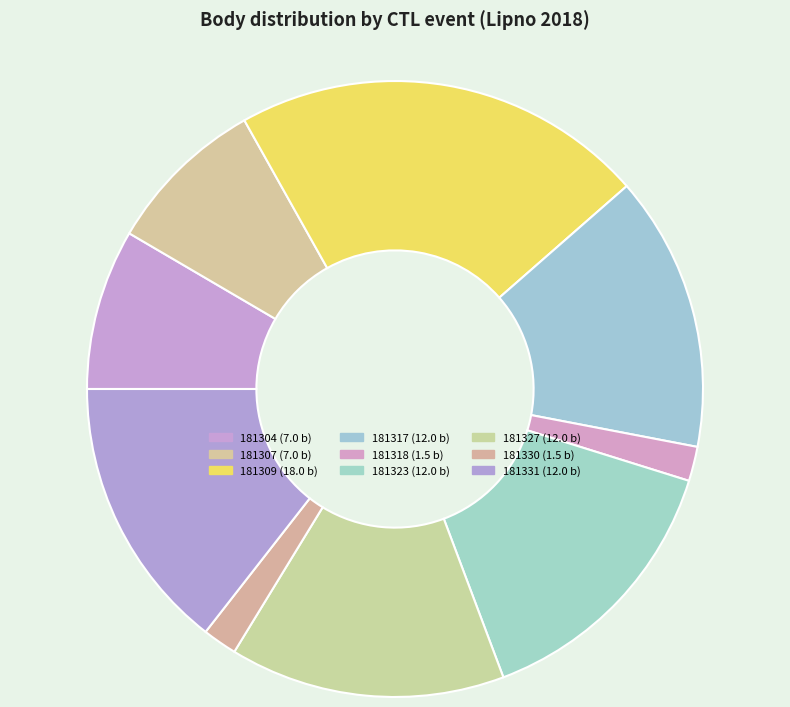

What is the ratio of the value at 181317 to the value at 181331?

1.0